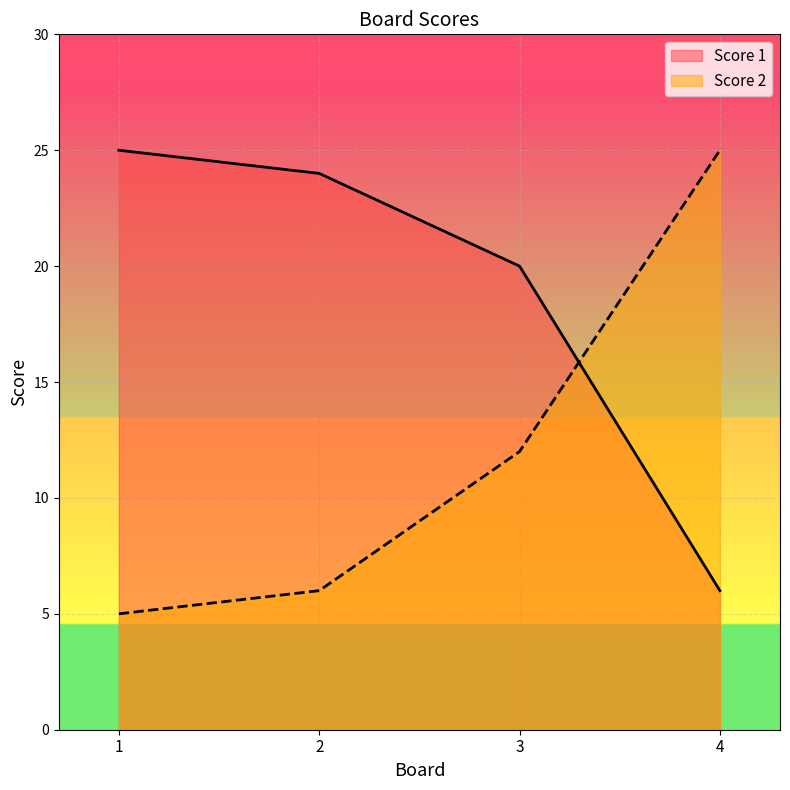

Which series has the widest spread of values?

Score 2